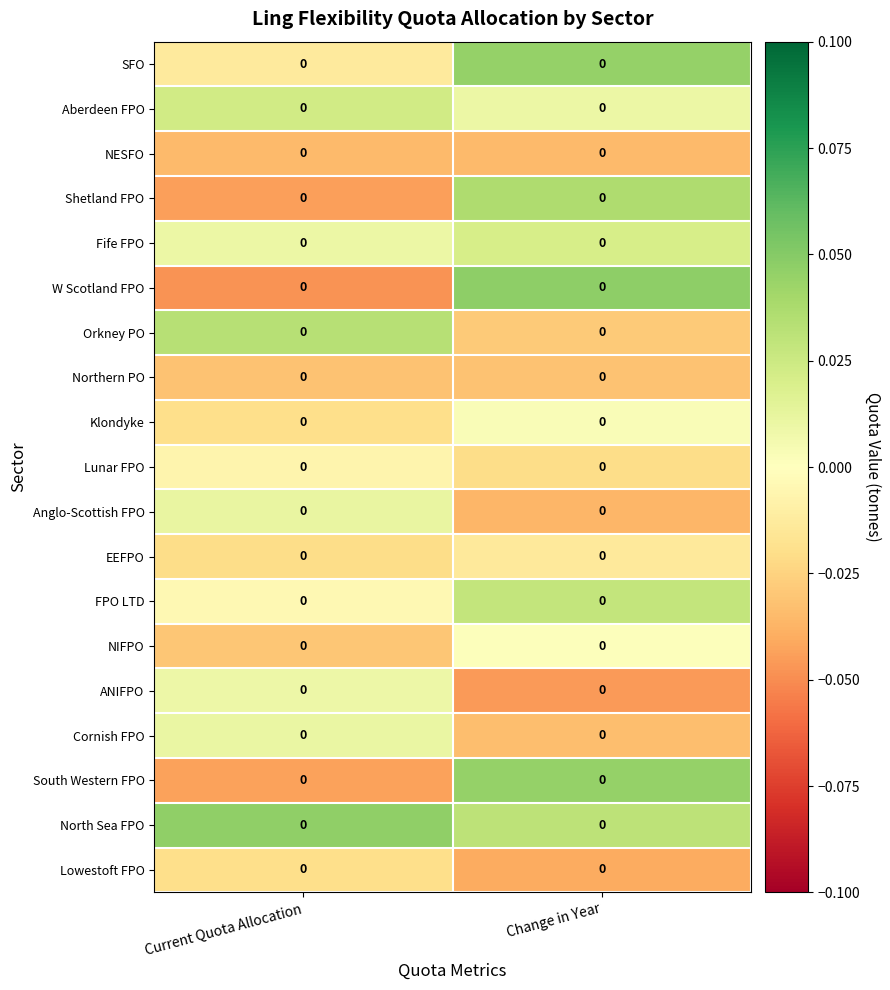

Between Current Quota Allocation and Change in Year, which series saw the biggest shift?

W Scotland FPO